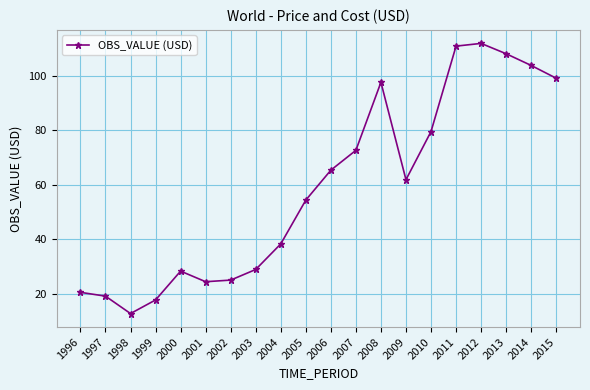

Is it true that the value at 2013 is 156.9?

False